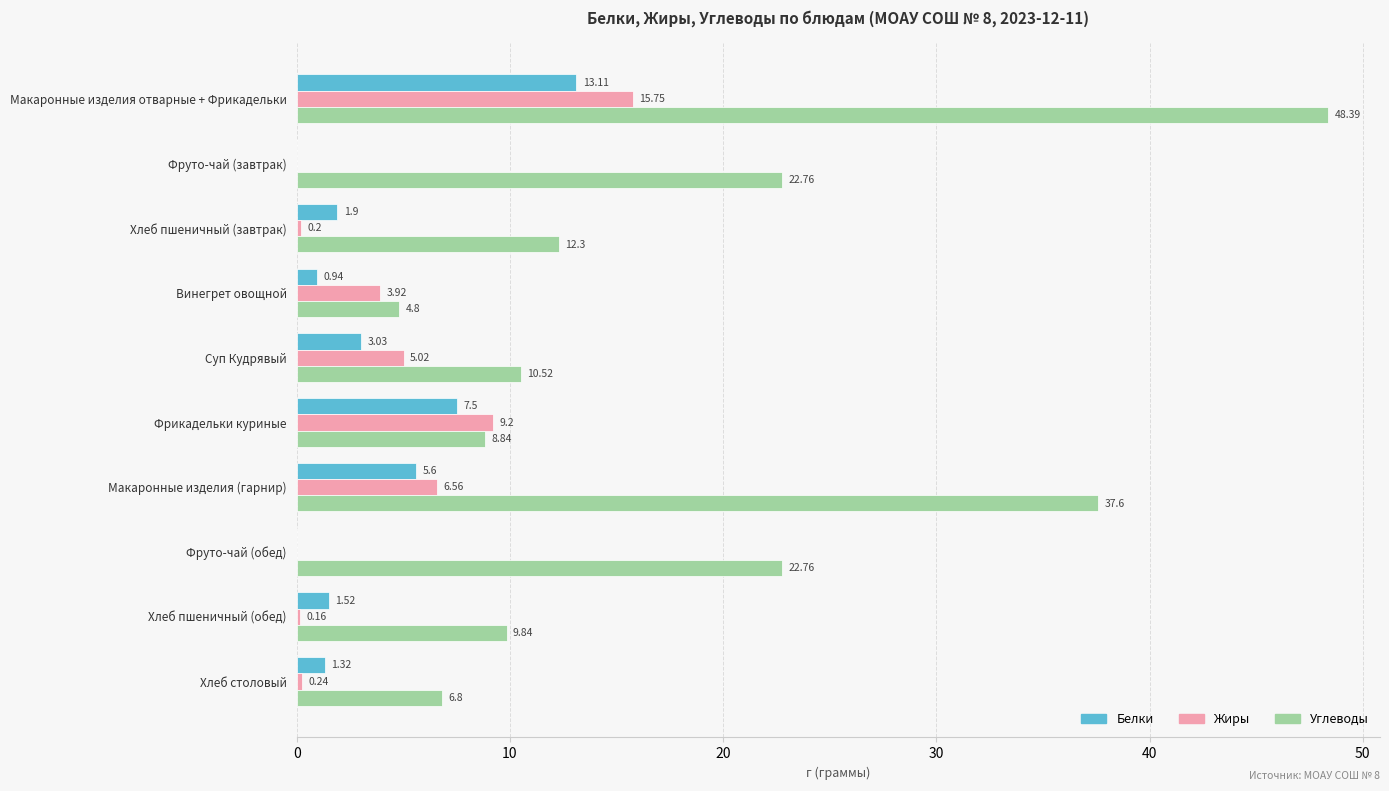

Between Фруто-чай (завтрак) and Фрикадельки куриные, which series saw the biggest shift?

Углеводы